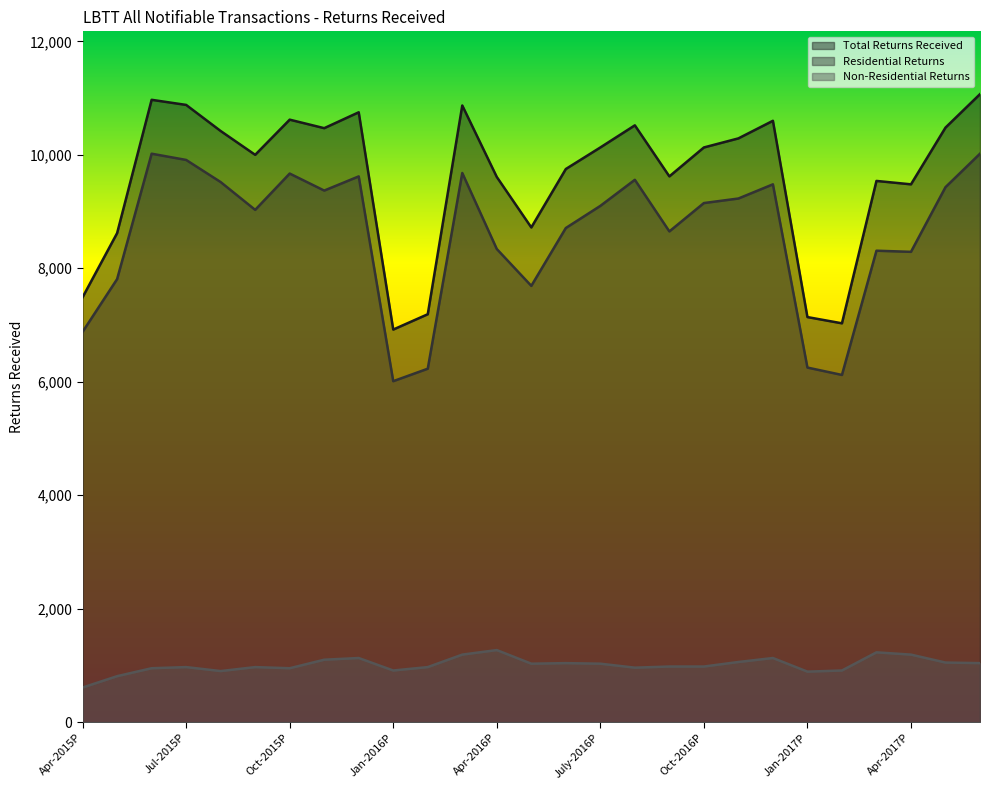

What are all the series names shown in the legend?

Total Returns Received, Residential Returns, Non-Residential Returns